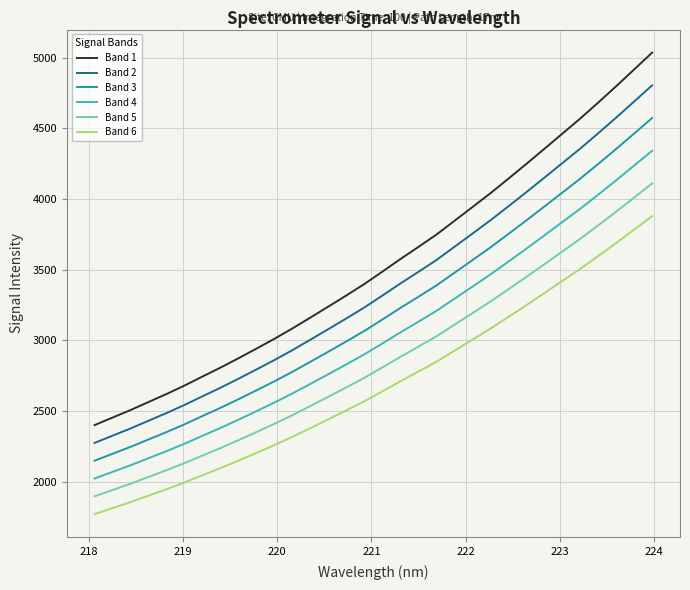

Which series has the largest total across all categories?

Band 1